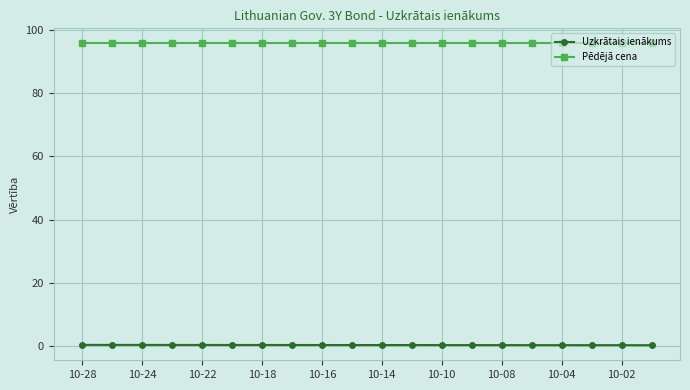

List the series in order of their overall mean, highest first.

Pēdējā cena, Uzkrātais ienākums